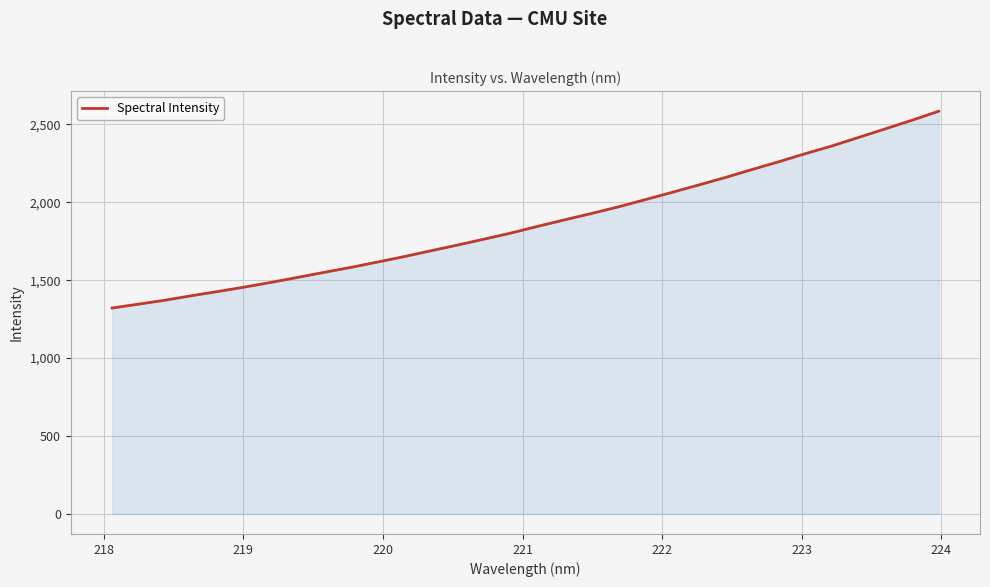

Does the chart display data point markers on the line(s)?

No